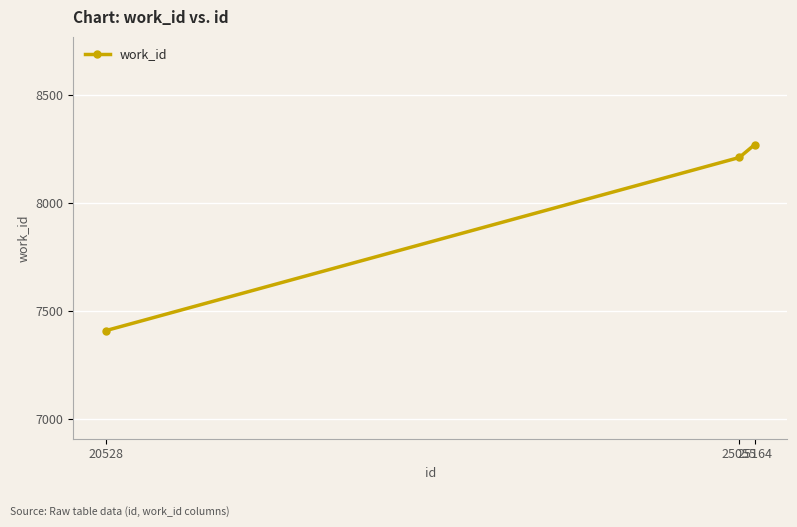

Reading left to right, transcribe all the data shown in this chart.

7408	8210	8269